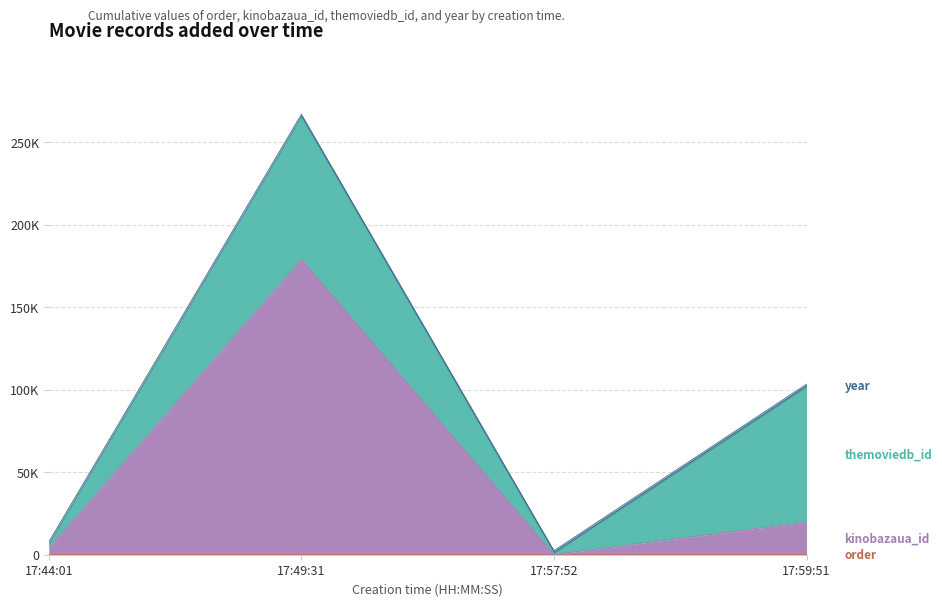

True or false: kinobazaua_id has a value of 247417 at 17:49:31.

False